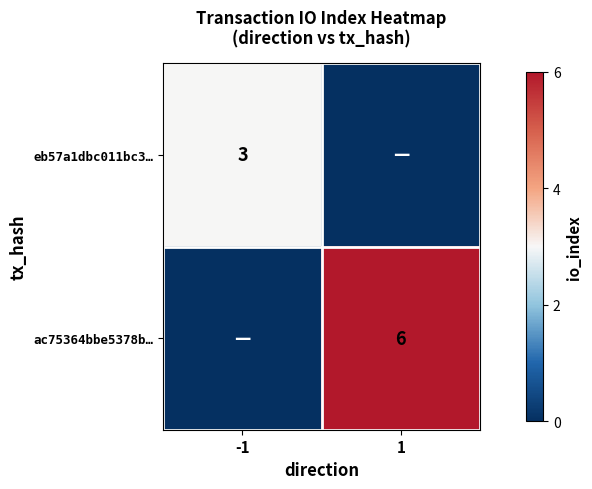

The value of ac75364bbe5378b… at 1 is 6. True or false?

True